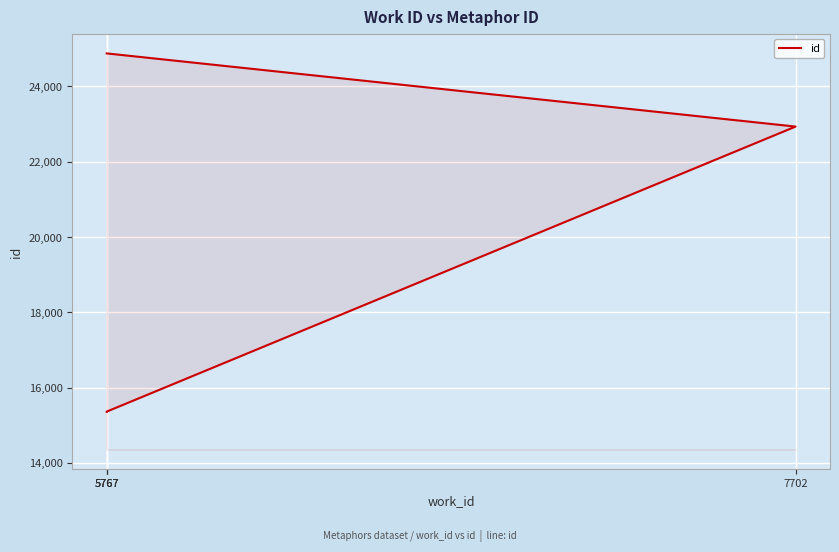

What is the change in value from 5767 to 7702?

+7573